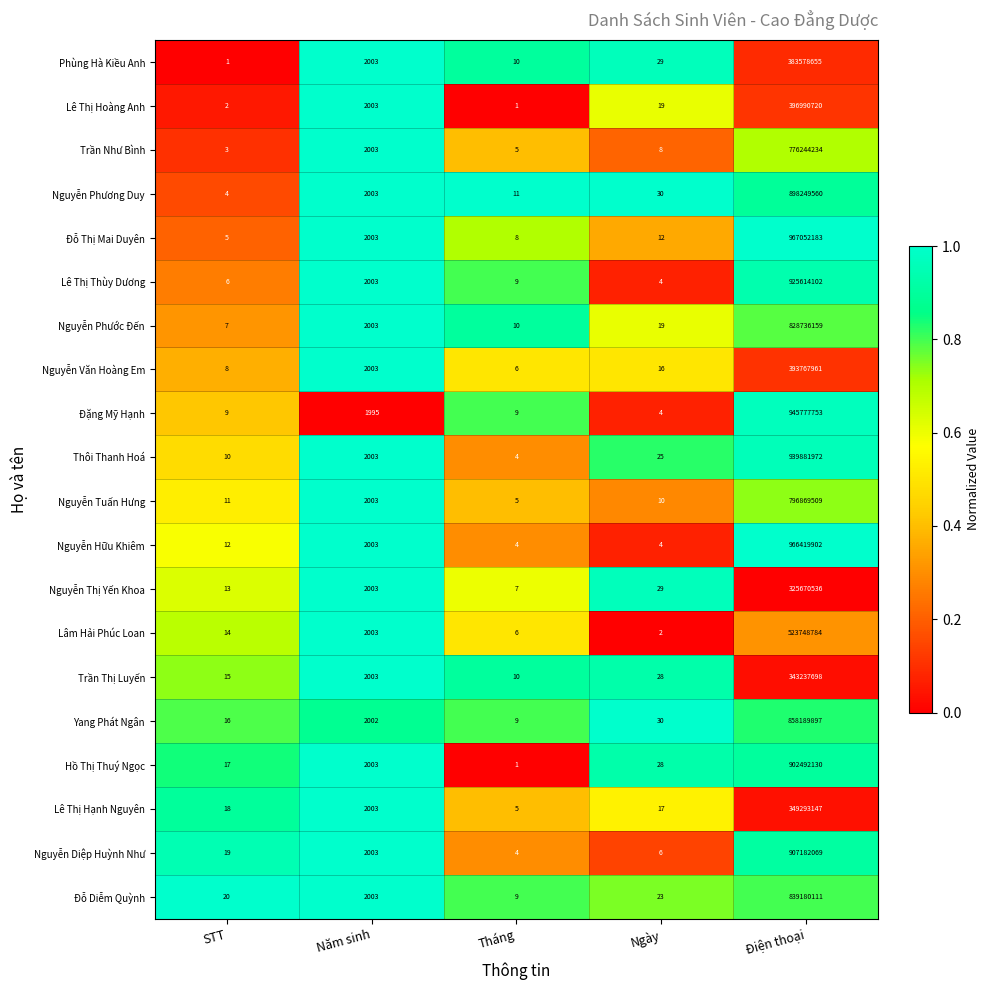

What is the difference between the highest and lowest values at Tháng?

10